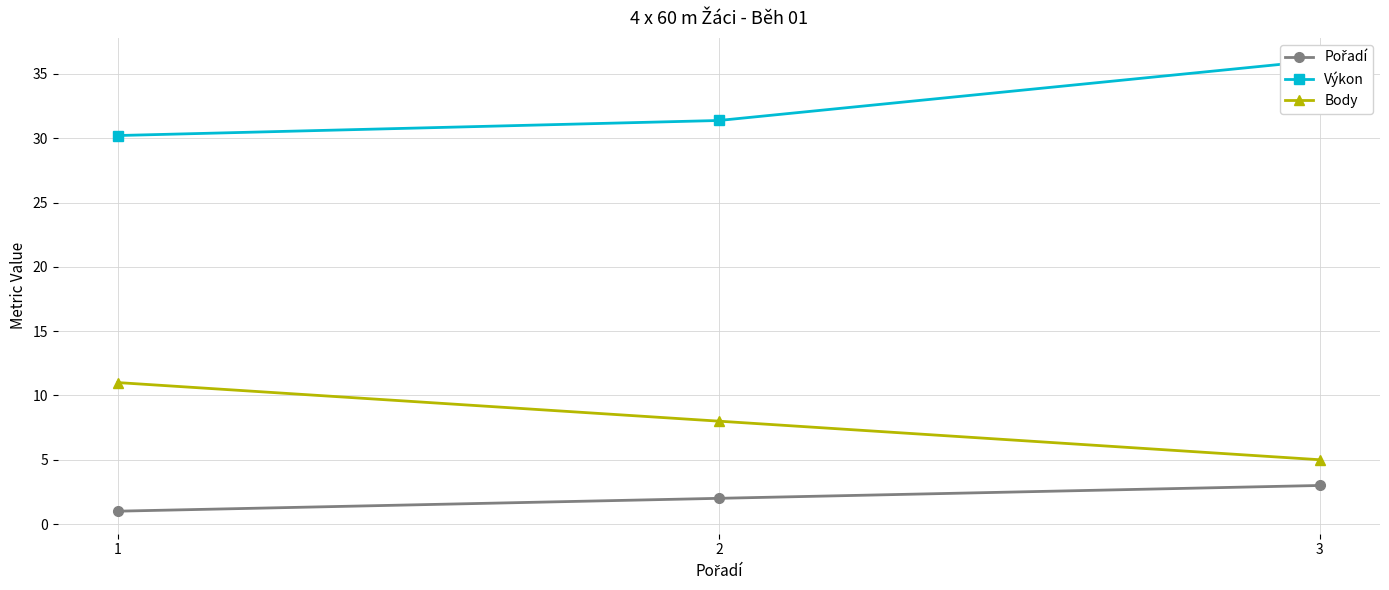

Count the Pořadí values in the range 1 to 3.

3